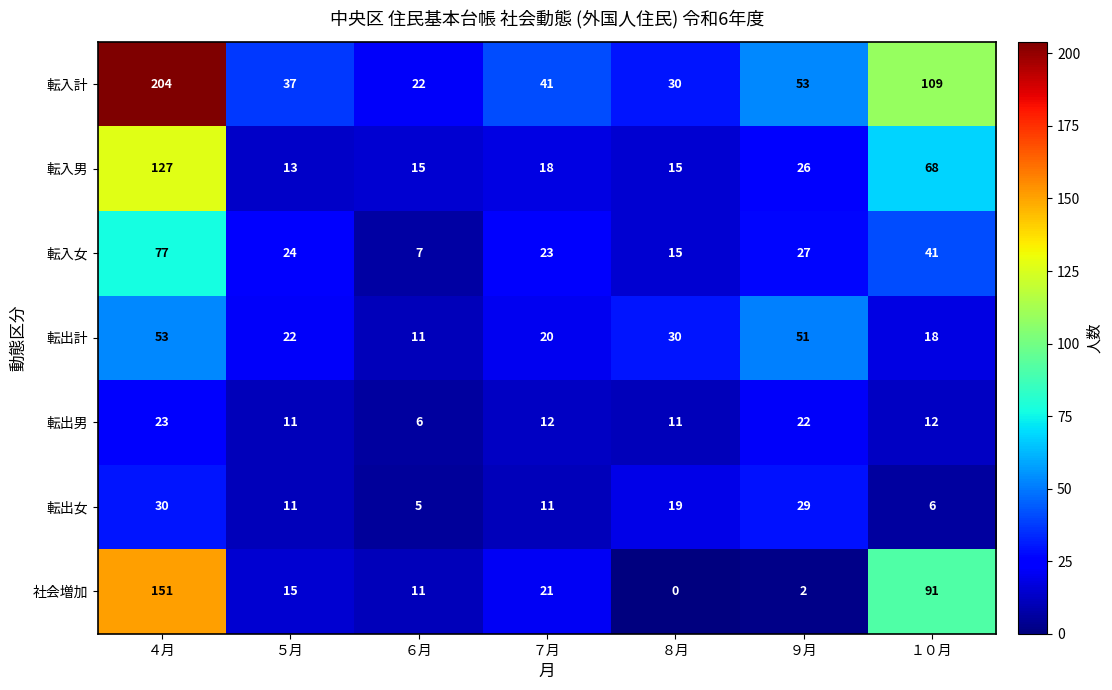

What is the difference between the maximum and minimum values in the 社会増加 series?

151